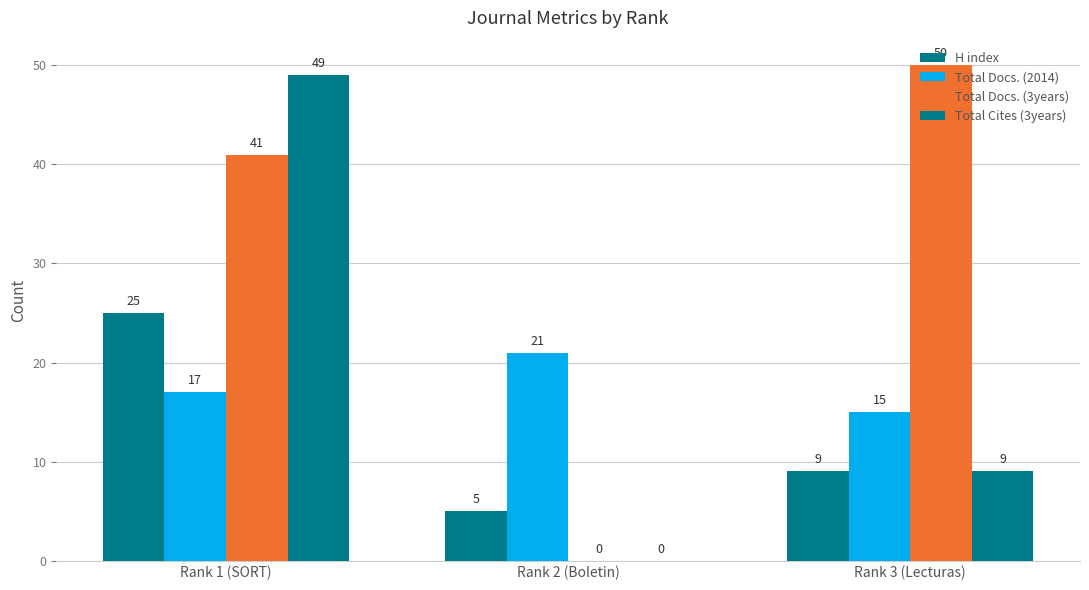

What is the difference between the highest and lowest values at Rank 2 (Boletin)?

21